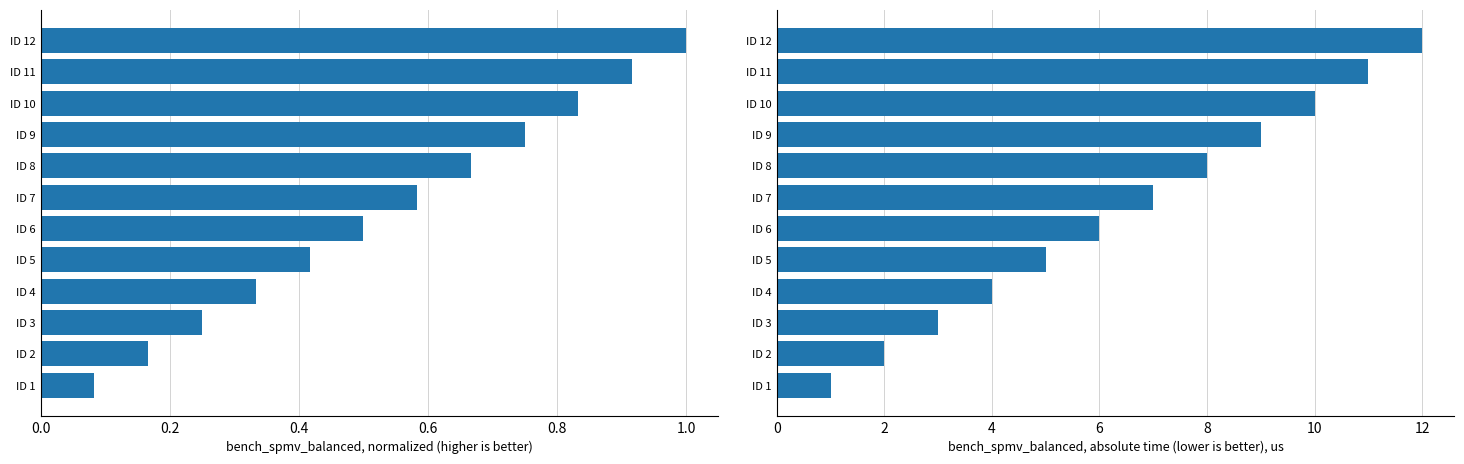

What is the value of the Absolute ID bar at the 8th from the left?

8.0